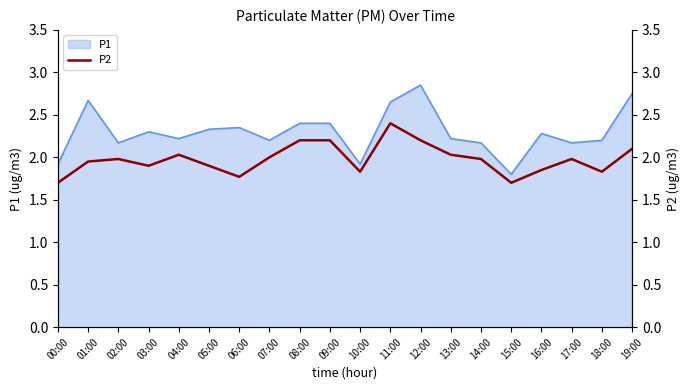

True or false: the data shows 1.8 at 06:00.

True